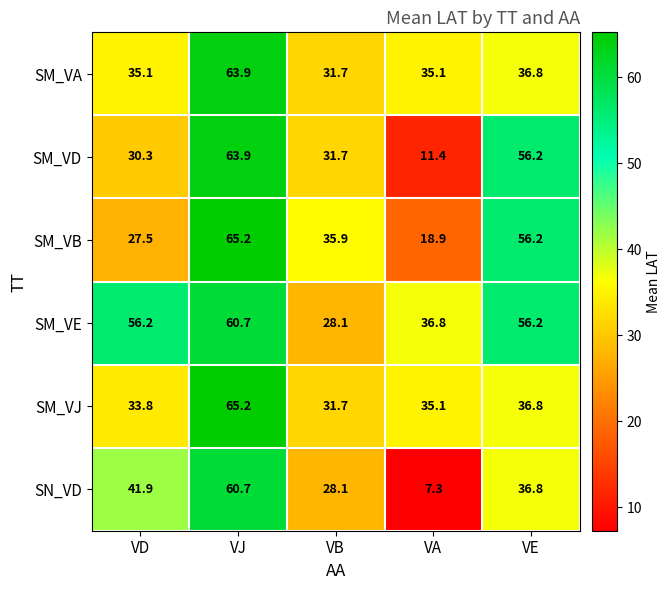

What is the spread (max minus min) of values at VB?

7.8